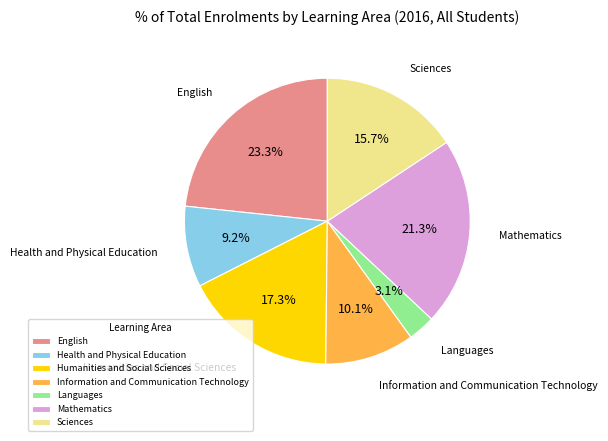

Is English the majority of the pie?

No